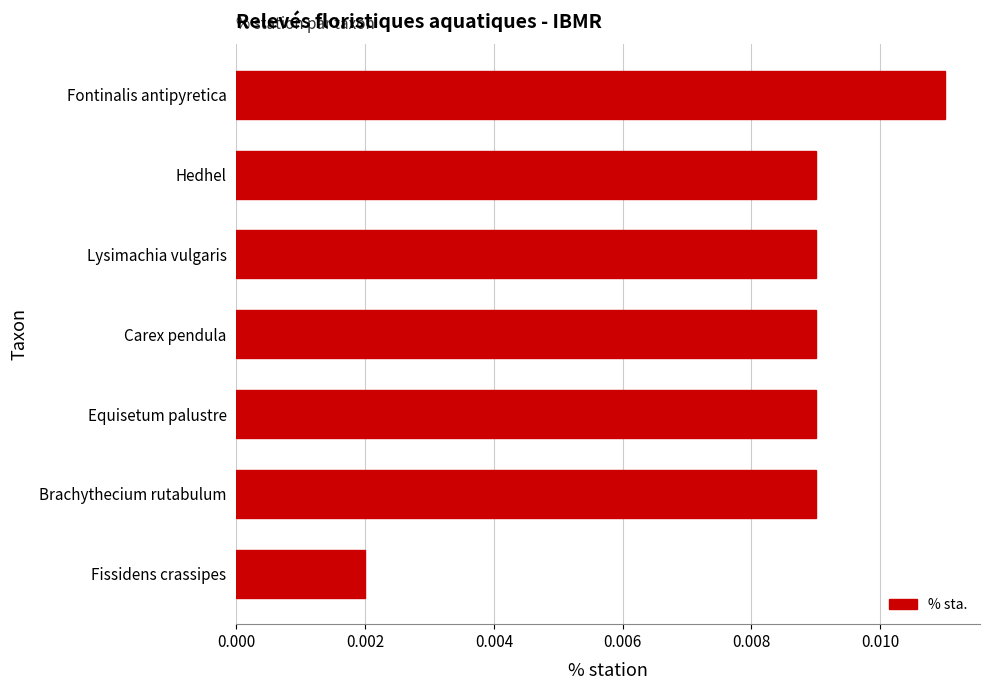

Count the values in the range 0 to 1.

7